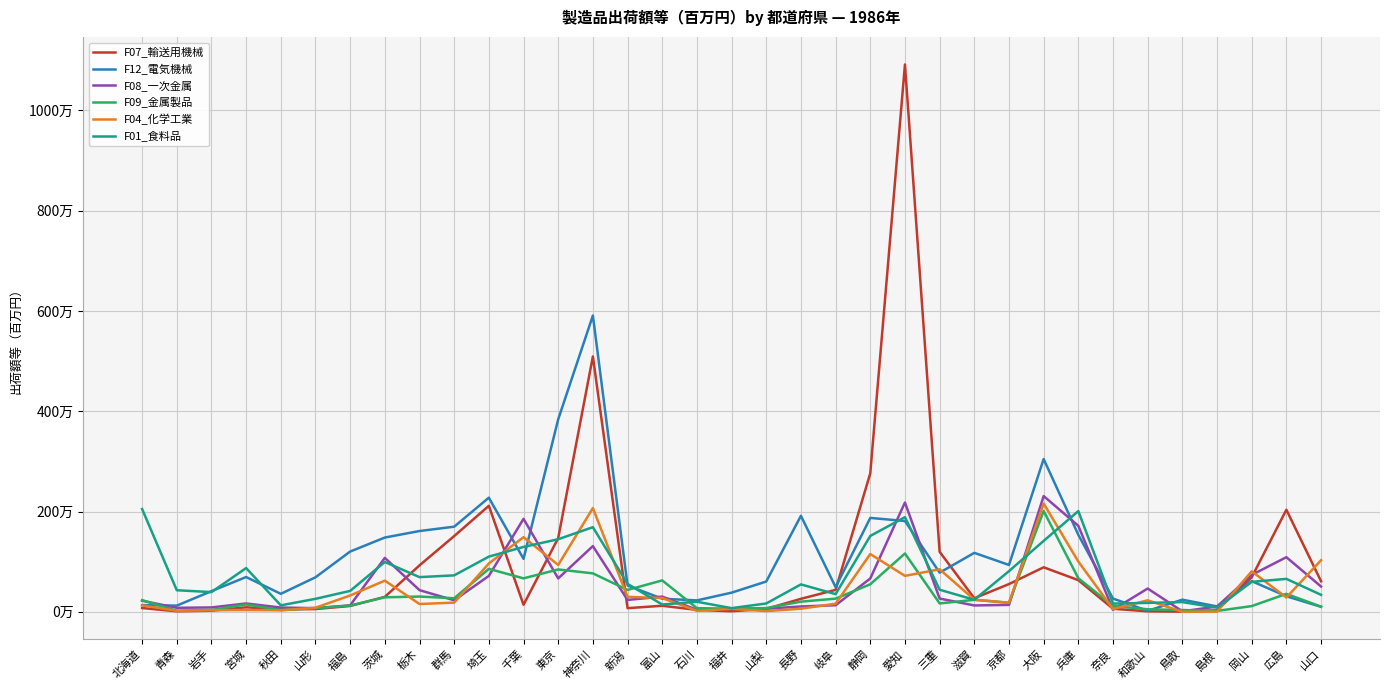

After their last crossing, which series has the higher values: F08_一次金属 or F01_食料品?

F08_一次金属